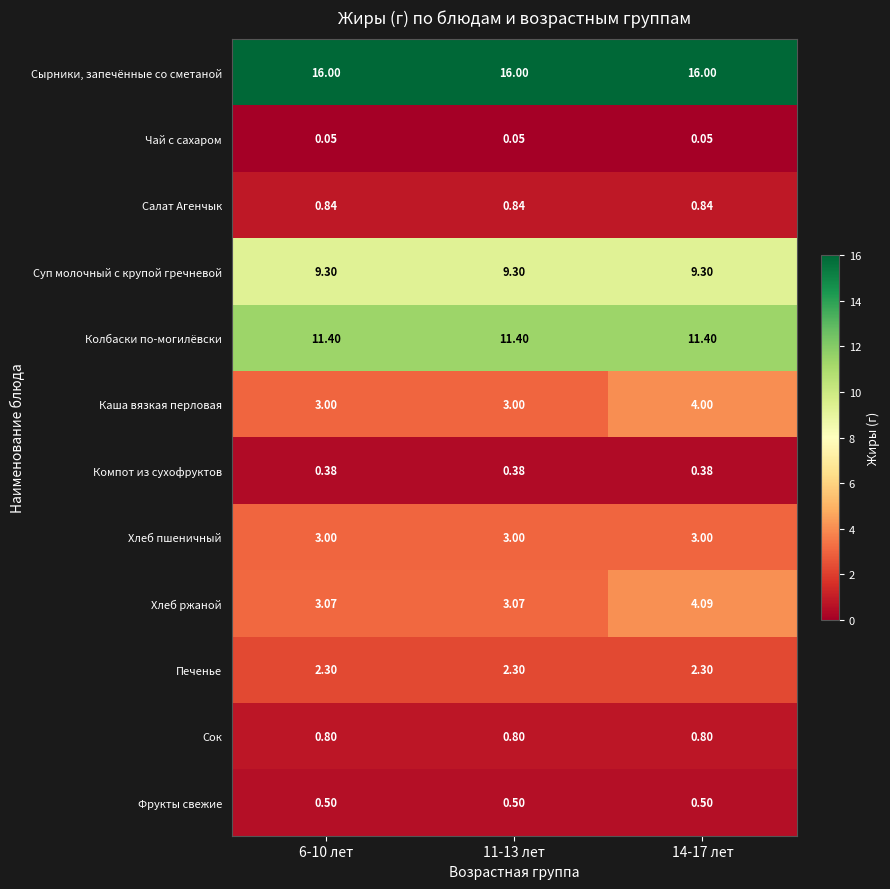

Which series has the widest spread of values?

Хлеб ржаной